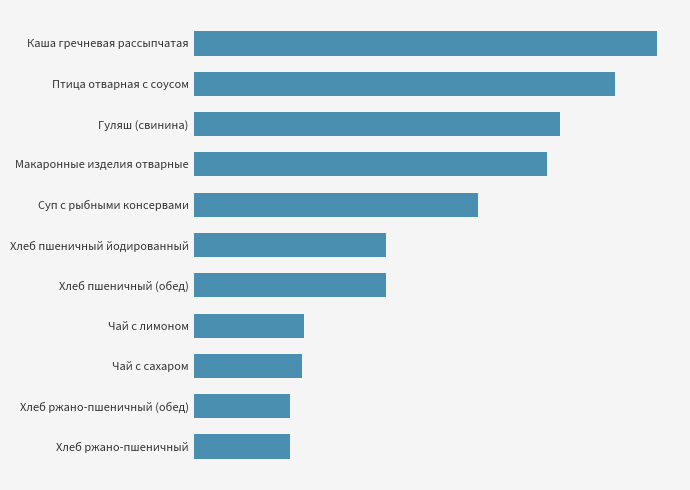

What is the minimum value shown in the chart?

51.8